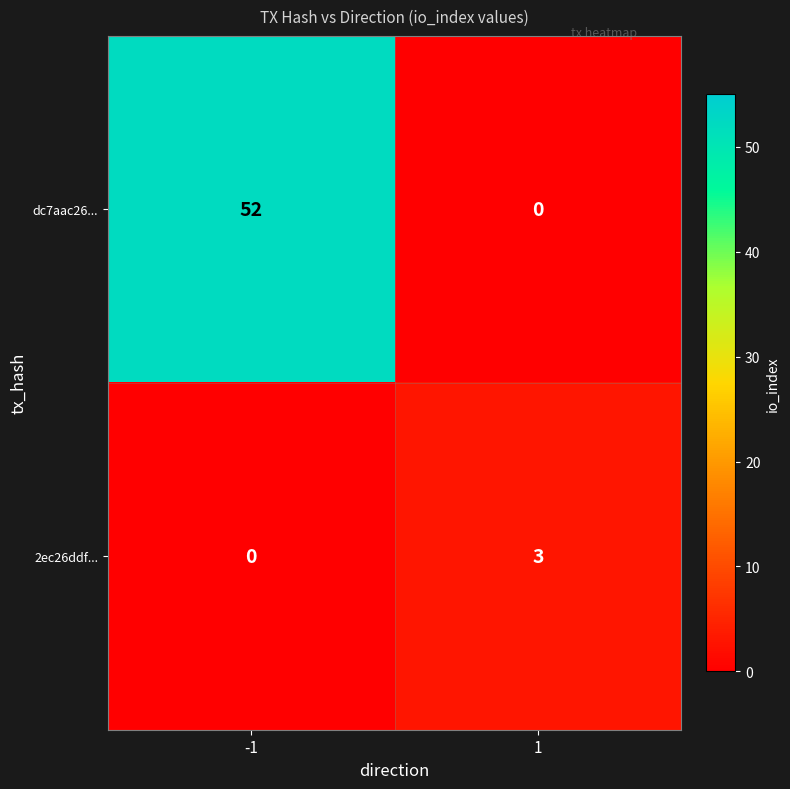

What is the total value across all series at -1?

52